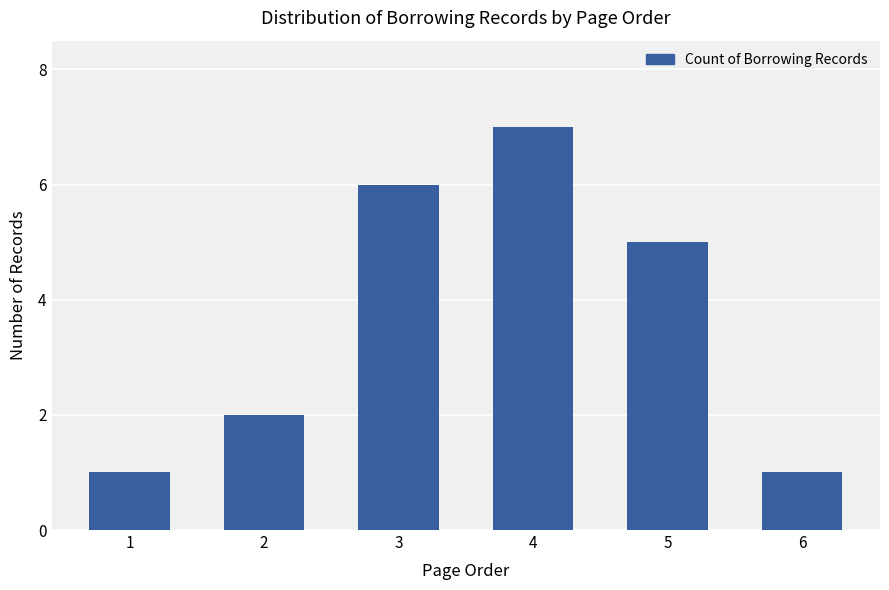

Between 5 and 1, which is larger?

5